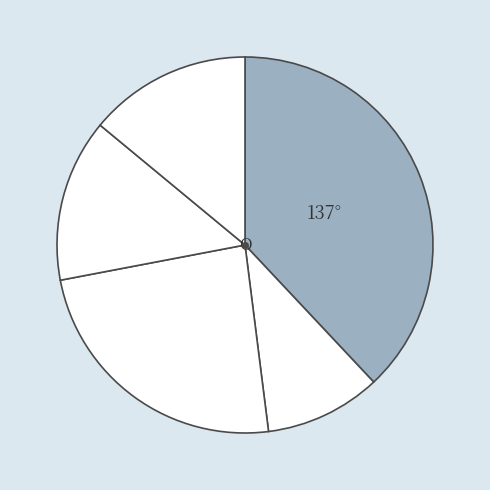

To the nearest percent, what is the average slice percentage?

20%